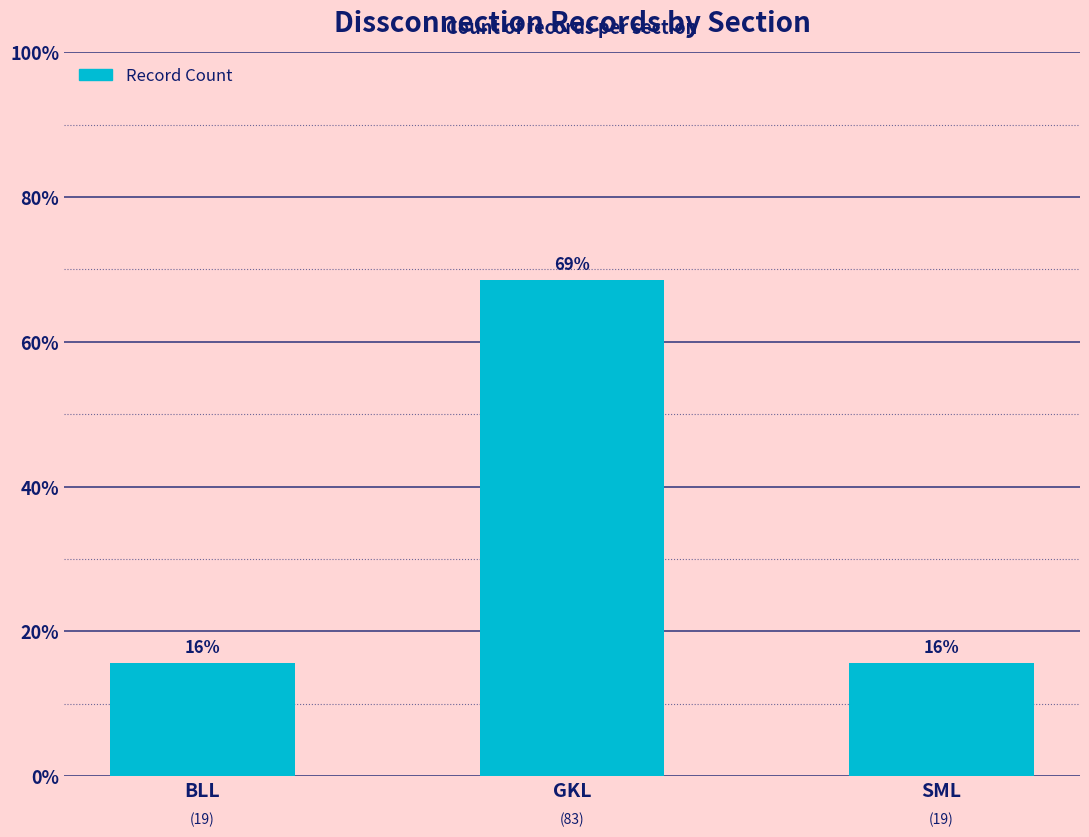

What is the difference between the maximum and minimum values?

52.9